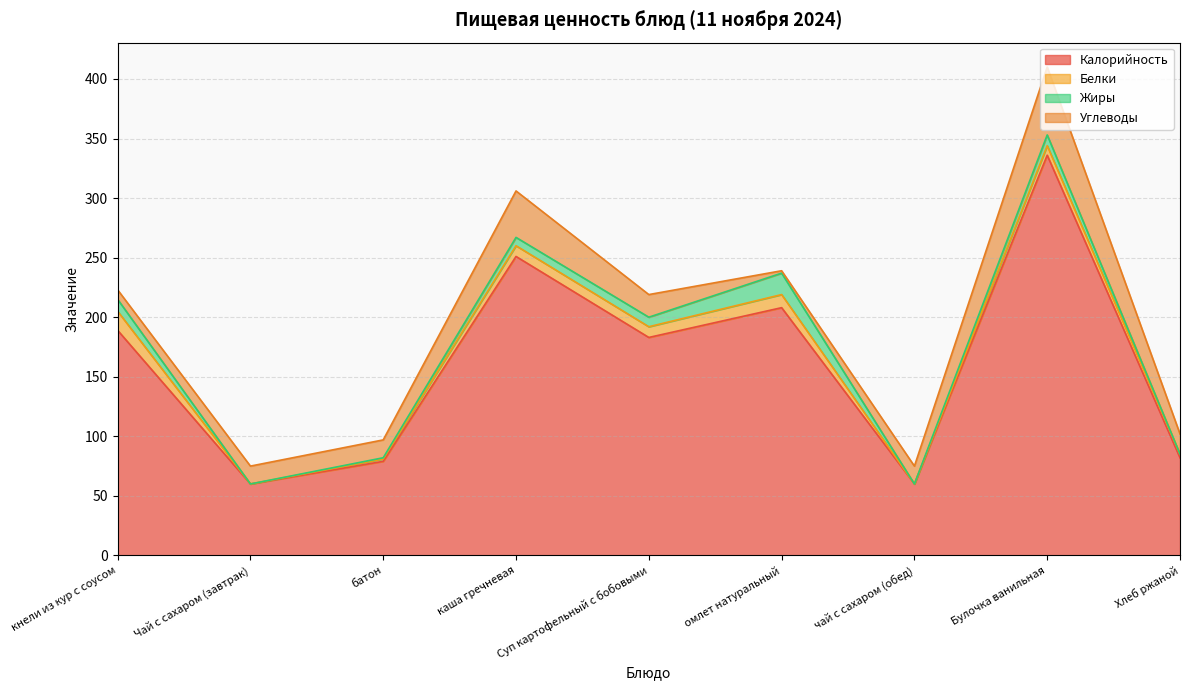

What is the difference between the Углеводы values at каша гречневая and Хлеб ржаной?

22